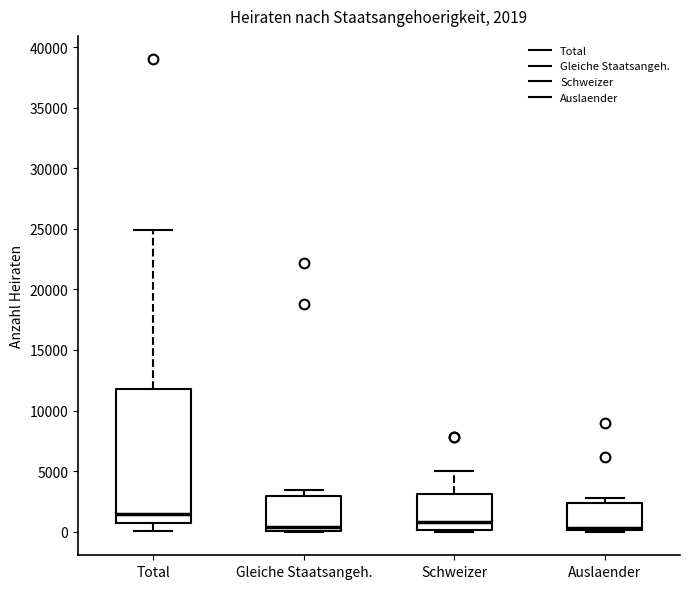

Which box is the tallest, from its lower edge to its upper edge?

Total